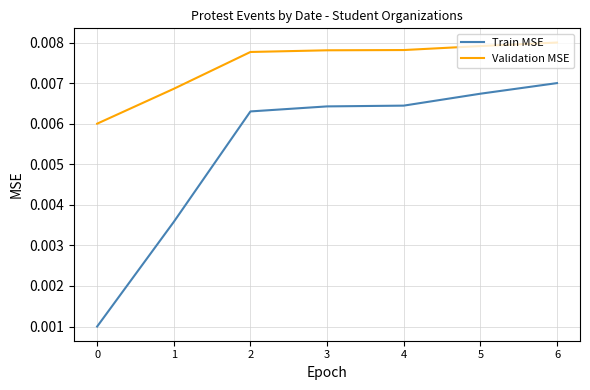

Is the value of Train MSE at 2 greater than the value of Validation MSE at 2?

No